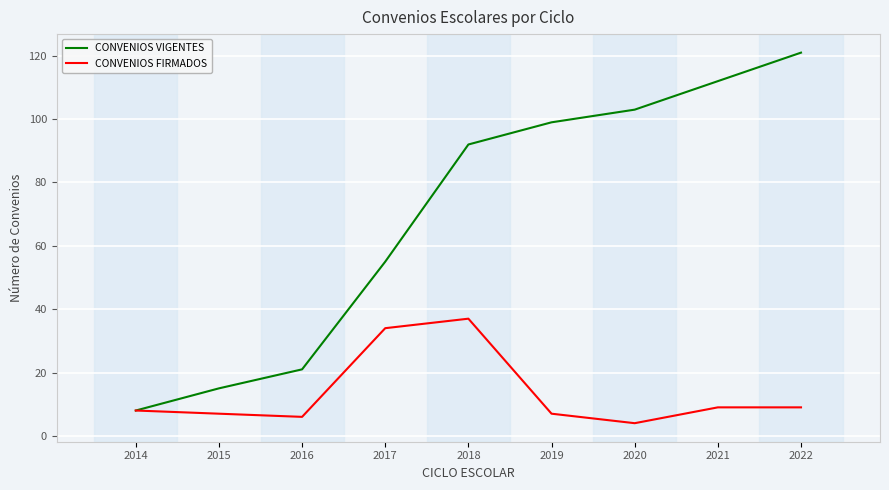

Which category has the highest value in the CONVENIOS VIGENTES series?

2022